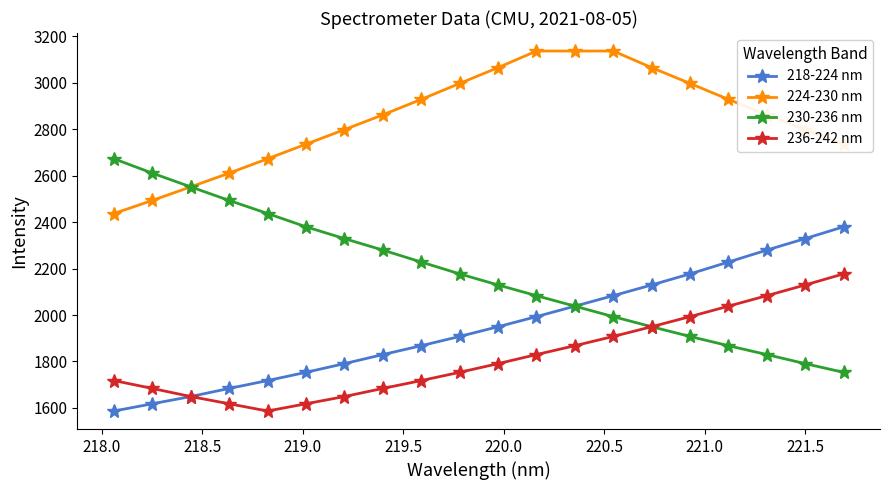

True or false: 224-230 nm and 218-224 nm cross at least once.

False